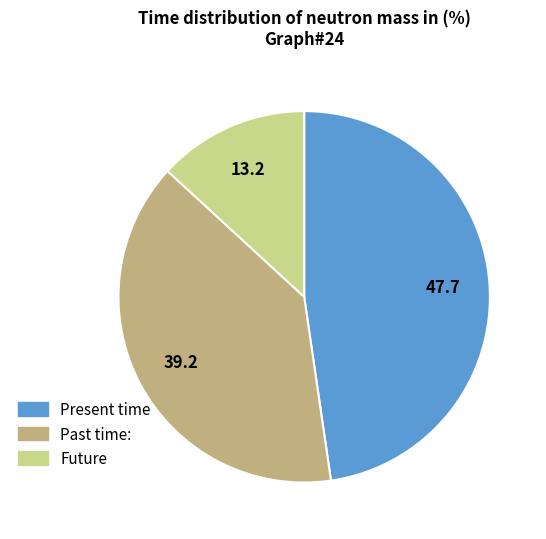

Is there a majority slice in this chart?

No